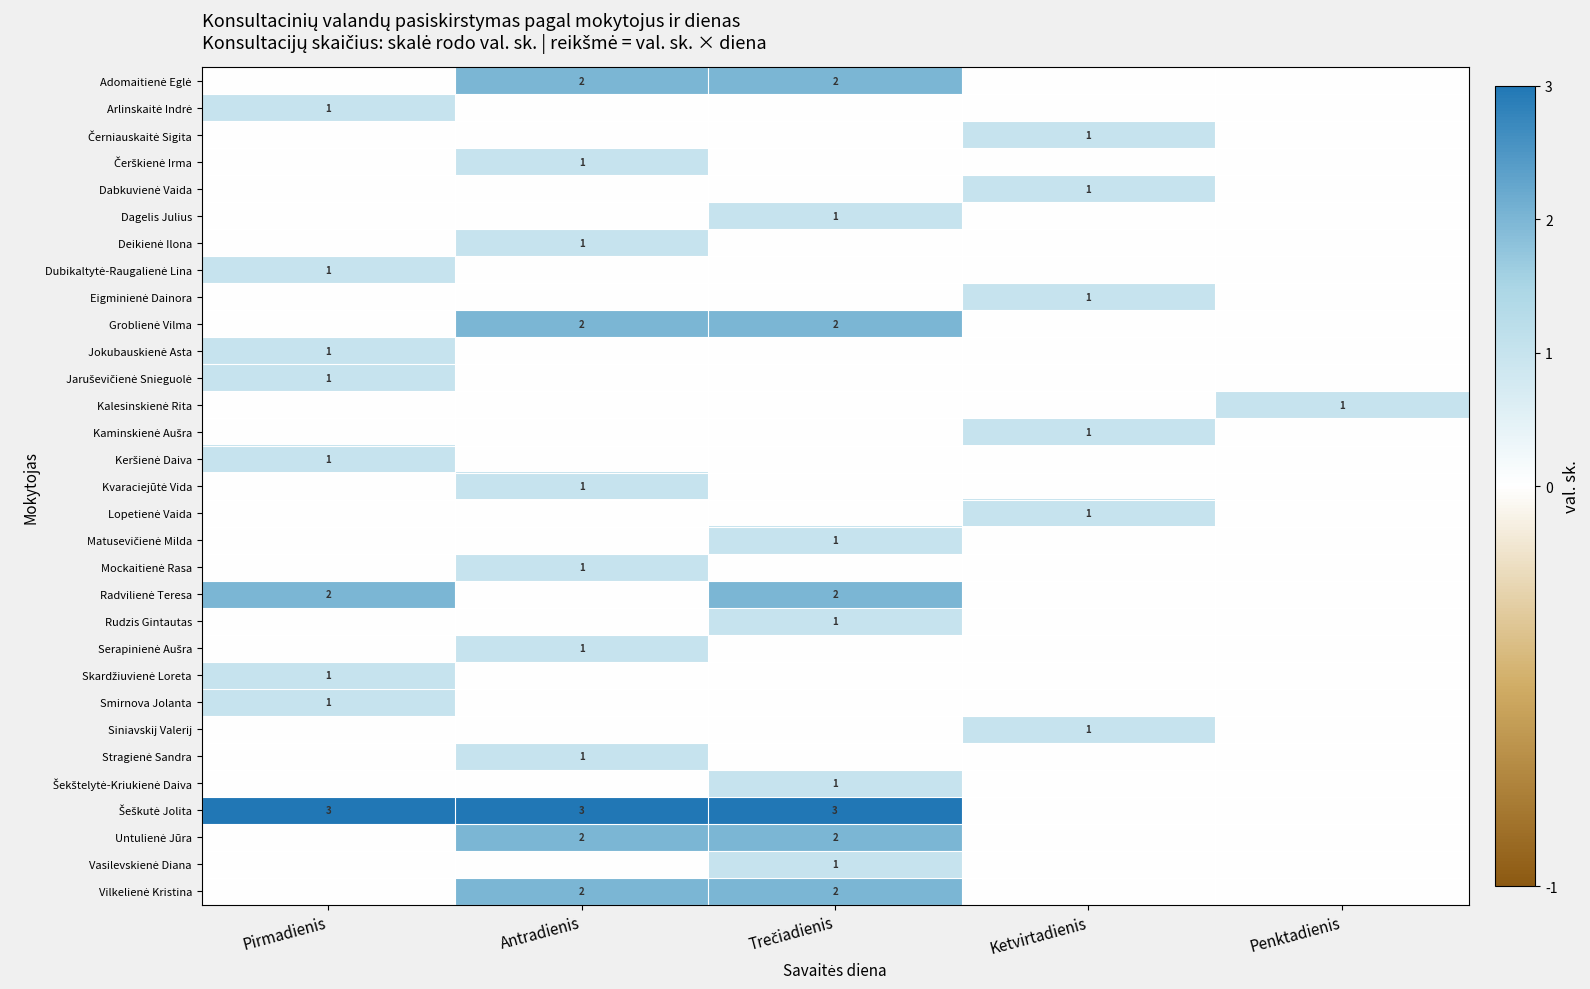

Which series has the widest spread of values?

Šeškutė Jolita